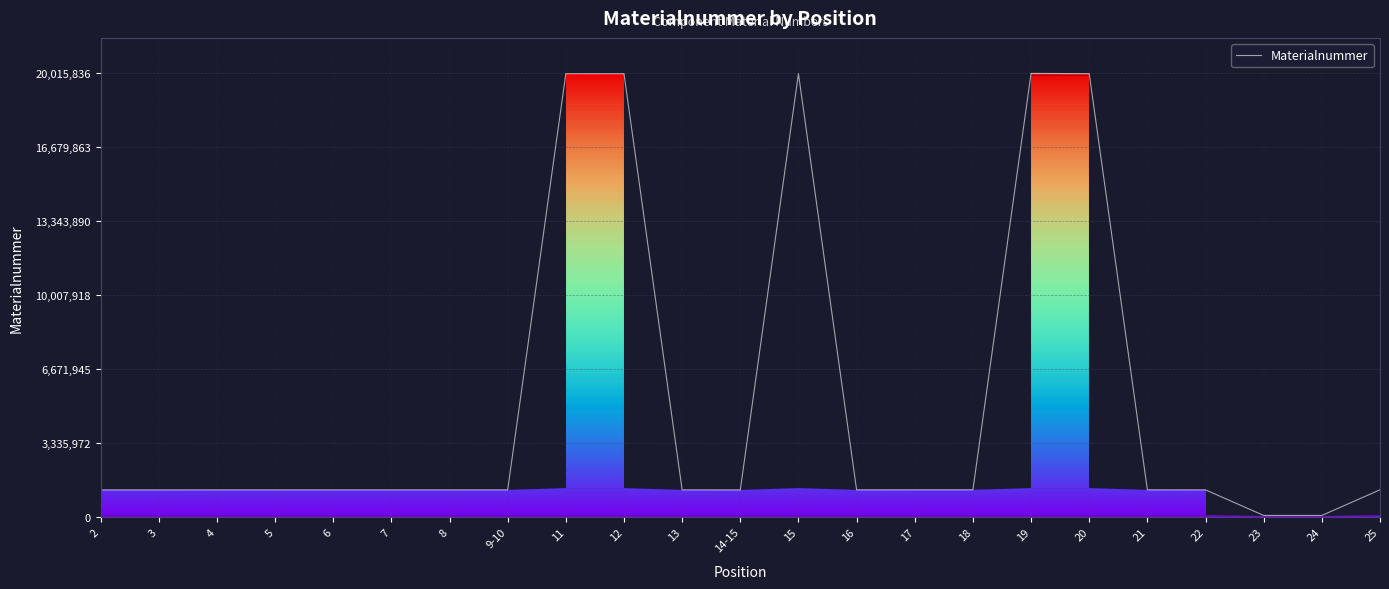

What is the change in value from 20 to 21?

-18779694